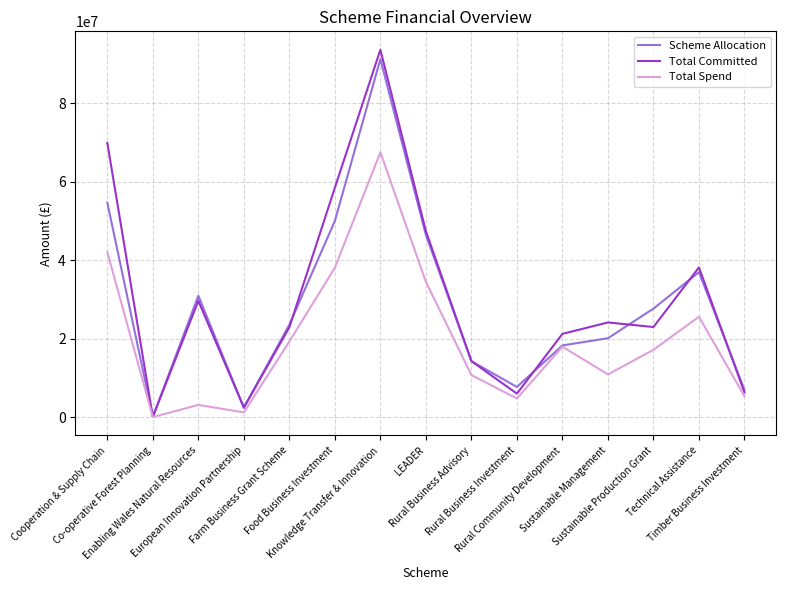

Does the chart display data point markers on the line(s)?

No